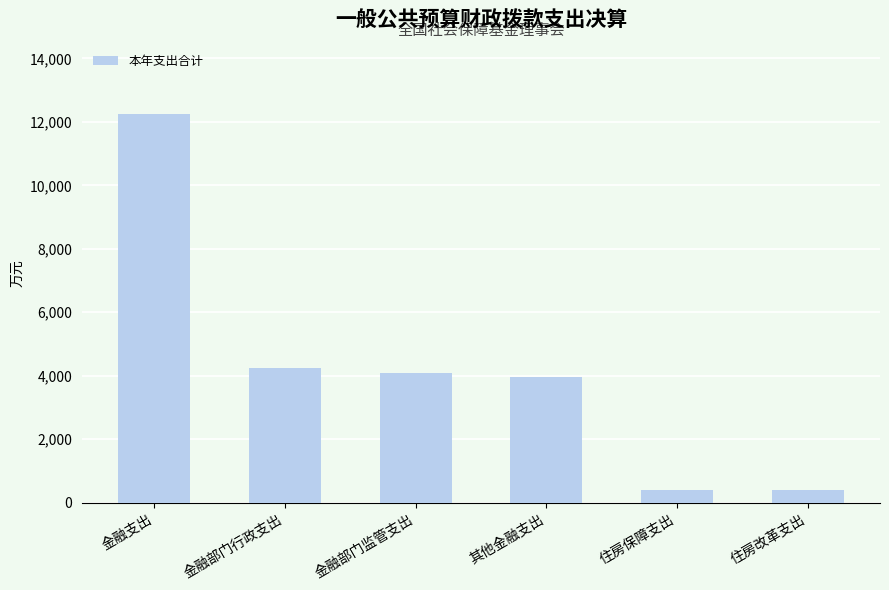

What position from the left is 金融支出?

1